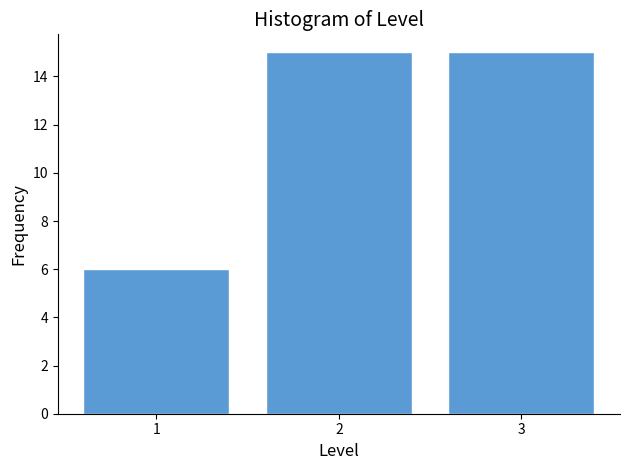

Reading left to right, list every bar in this chart as the range it spans on the x-axis followed by its height. The values are not printed on the chart, so give them approximately, as read against the axis.

0.5 to 1.5: 6
1.5 to 2.5: 15
2.5 to 3.5: 15